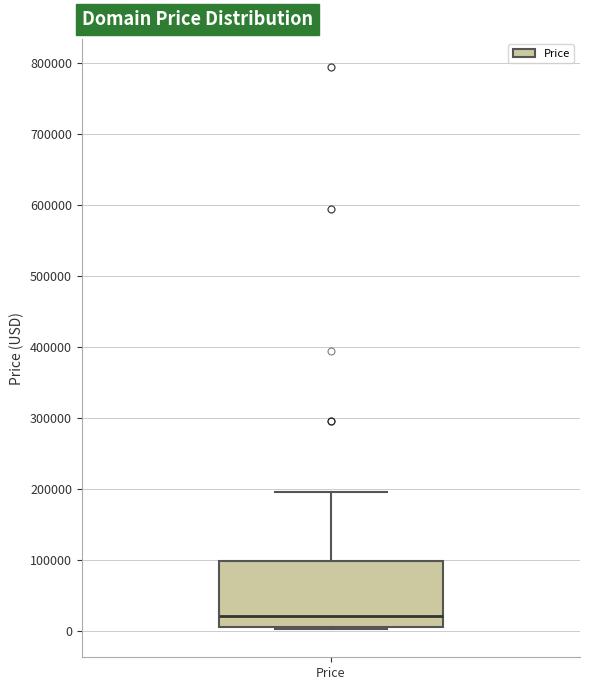

Read this box plot against the y-axis: the position of the median line, the range covered by the box, and the ends of both whiskers. The values are not printed on the chart, so give them approximately, as read against the axis.

median 20000, box 0 to 100000, whiskers 0 to 190000